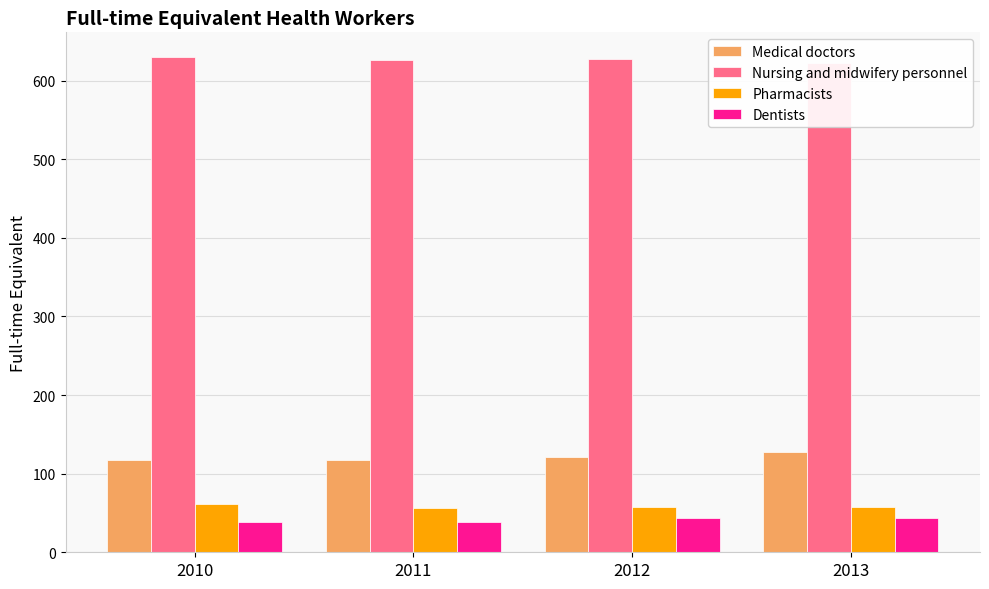

Rank the categories by Pharmacists value from lowest to highest.

2011, 2013, 2012, 2010